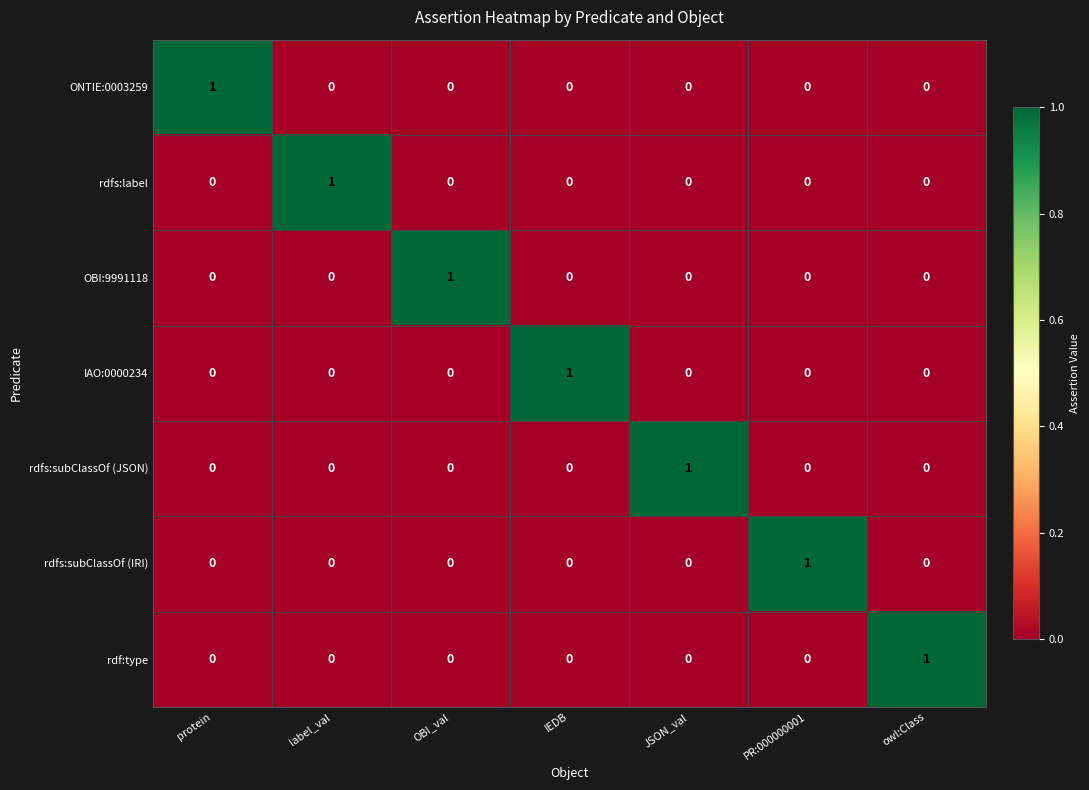

Is the value of OBI:9991118 at PR:000000001 greater than the value of rdfs:subClassOf (JSON) at JSON_val?

No